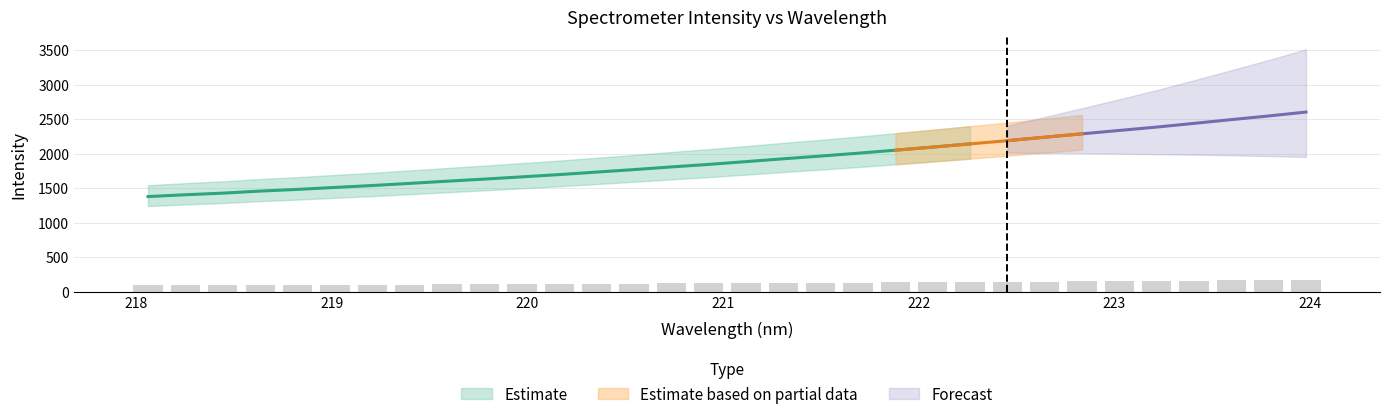

Where does the data first go above 122?

221.1174